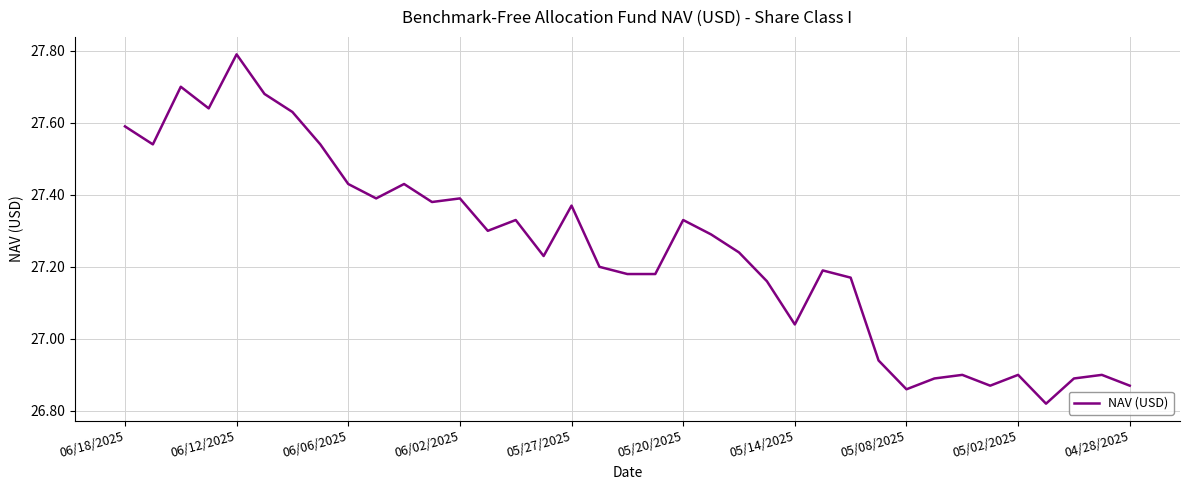

What is the maximum value shown in the chart?

27.8